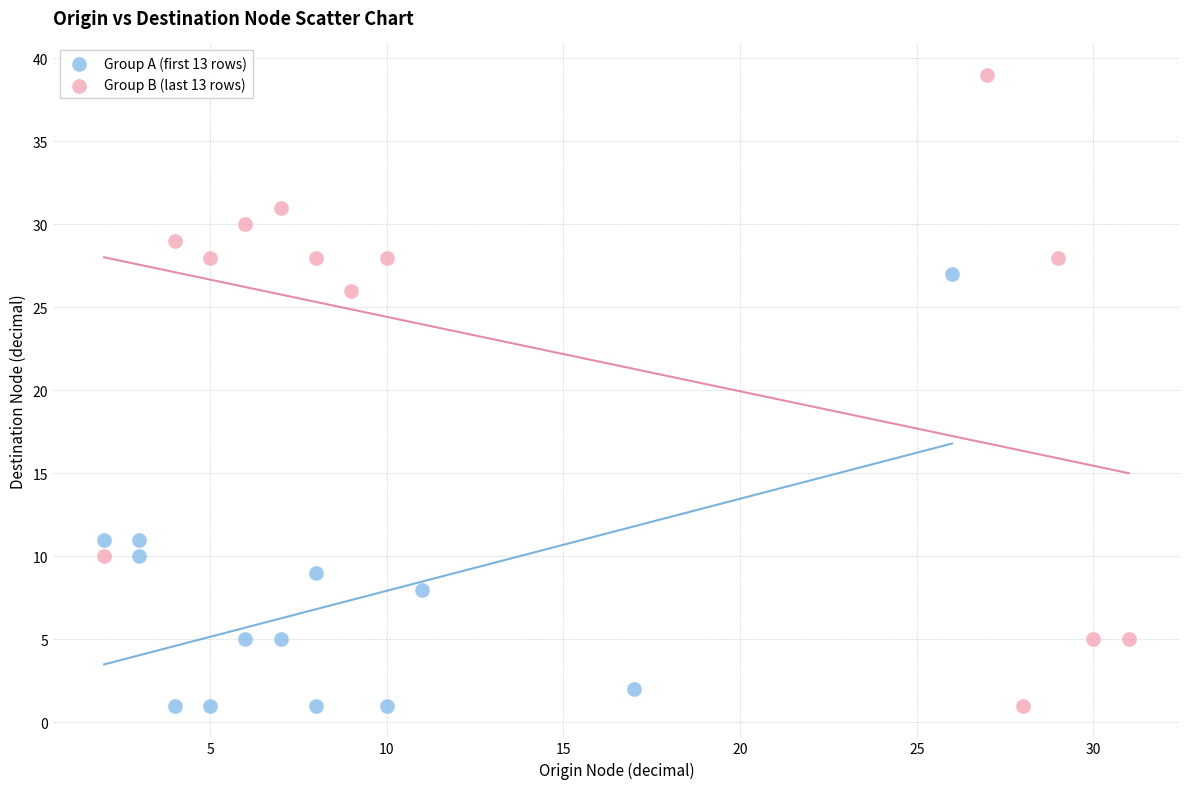

Which series reaches the maximum Y coordinate?

Group B (last 13 rows)